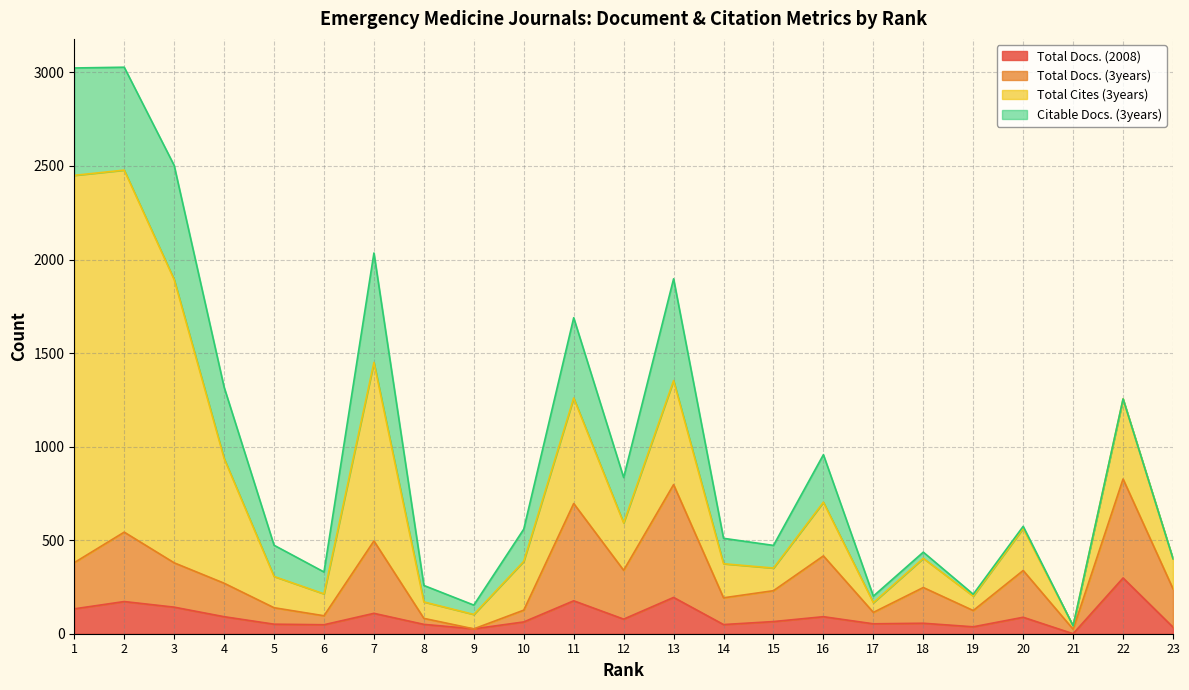

How many data points does each series have?

23